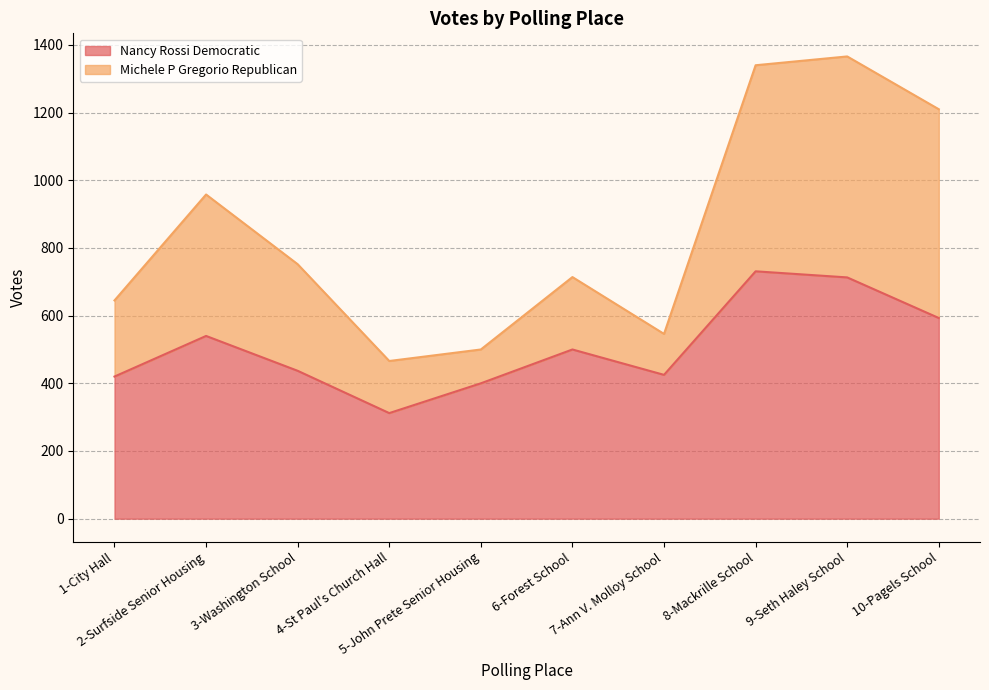

At how many categories does at least one series exceed 1078?

3